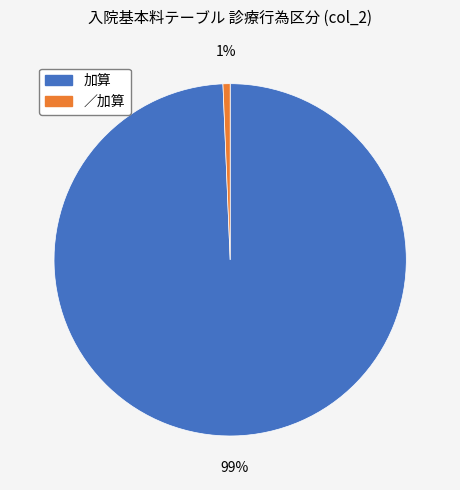

How many slices are in this pie chart?

2